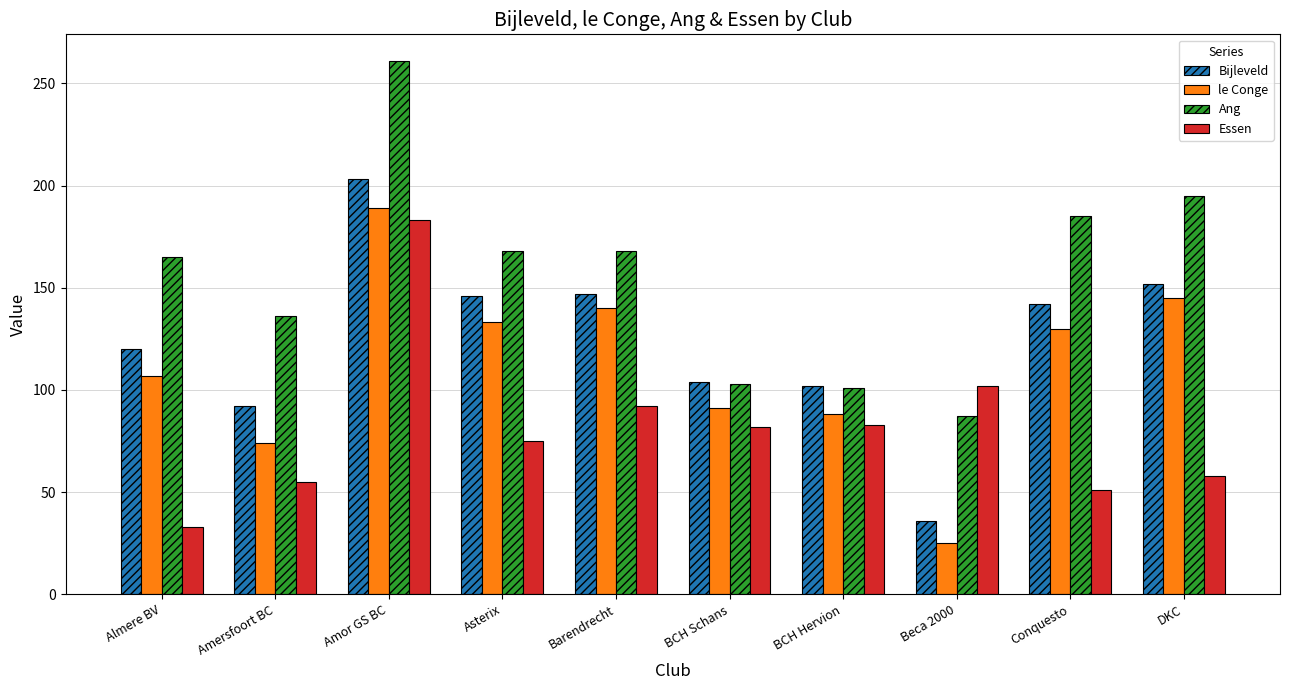

How many data points does each series have?

10